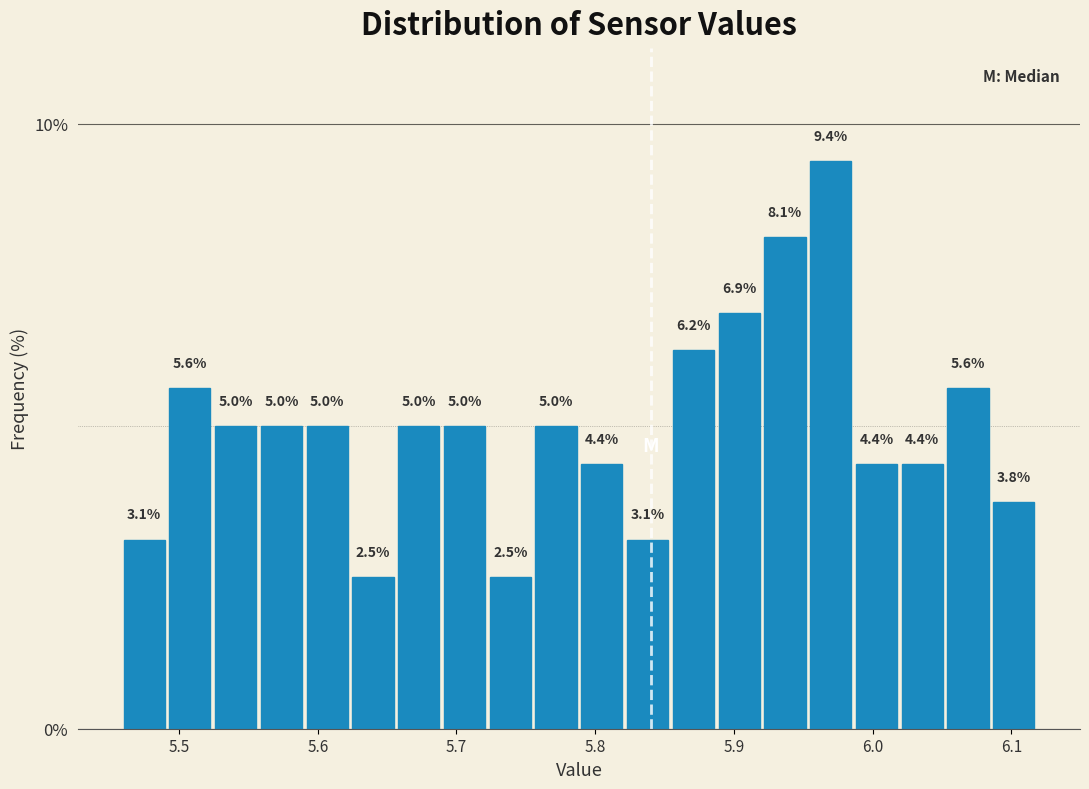

Read against the x-axis, roughly where is the centre of the tallest bar?

5.97